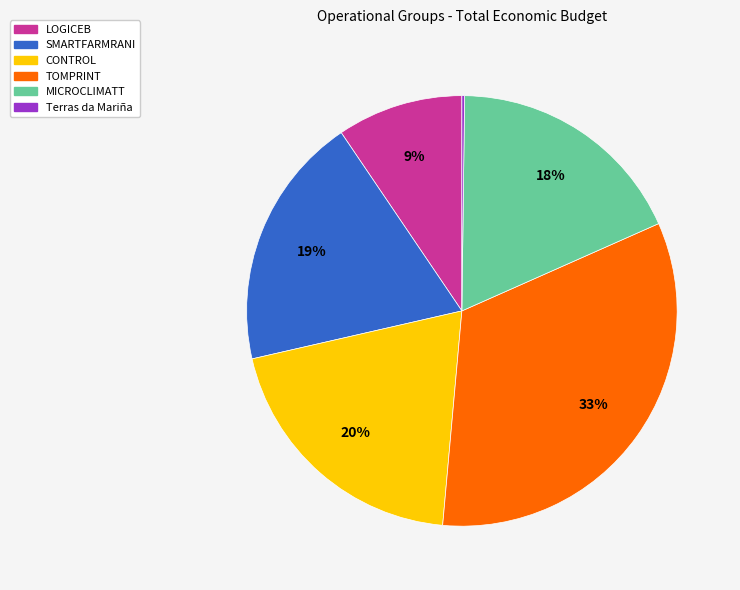

To the nearest percent, what is the average slice percentage?

17%